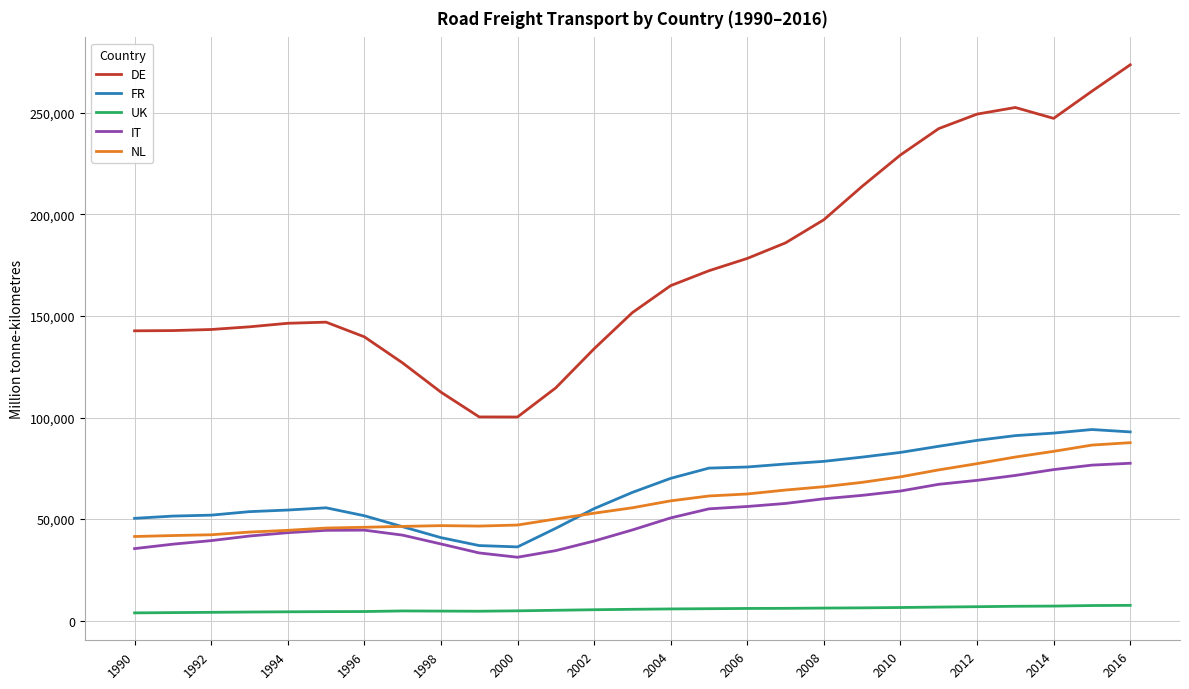

True or false: DE and FR intersect in this chart.

False